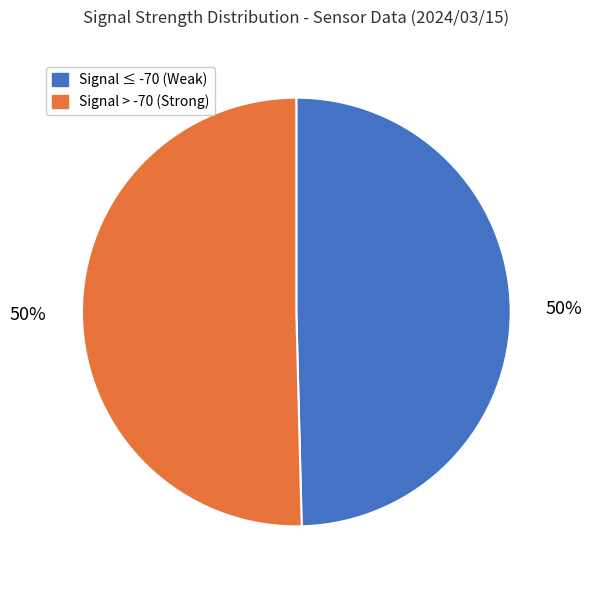

Combined, do Signal > -70 (Strong) and Signal ≤ -70 (Weak) account for over 50%?

Yes